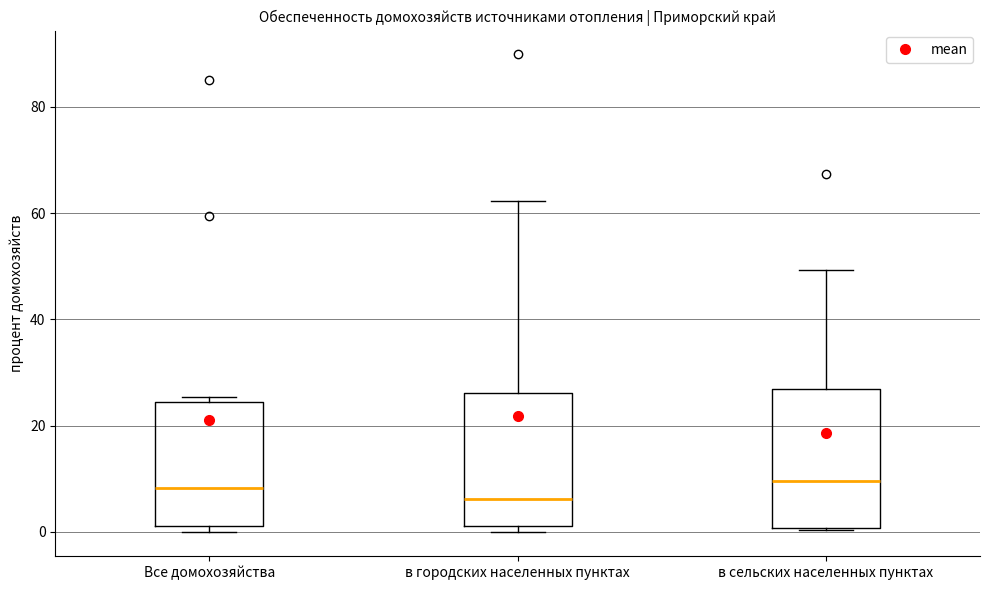

Reading left to right, read every box against the y-axis: the position of its median line, the range the box covers, and the ends of its whiskers. The values are not printed on the chart, so give them approximately, as read against the axis.

Все домохозяйства: median 8, box 2 to 24, whiskers 0 to 26
в городских населенных пунктах: median 6, box 2 to 26, whiskers 0 to 62
в сельских населенных пунктах: median 10, box 0 to 26, whiskers 0 to 50